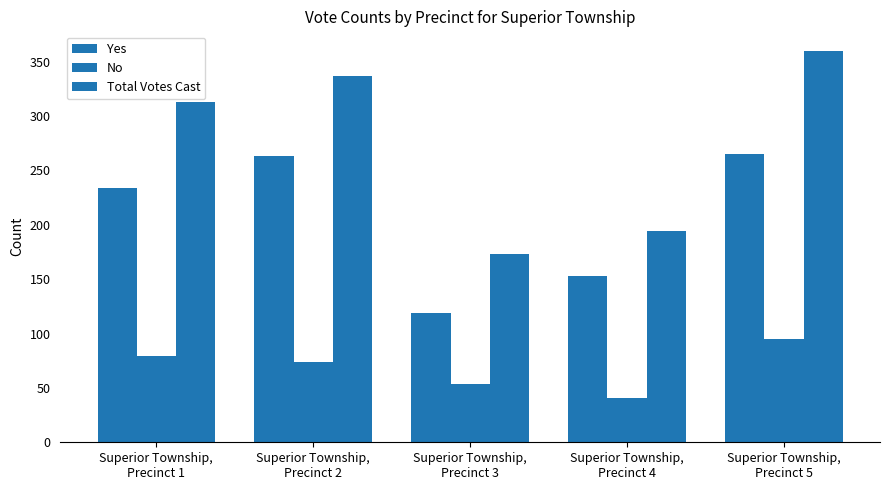

What is the label of the 2nd bar from the right?

Superior Township,
Precinct 4